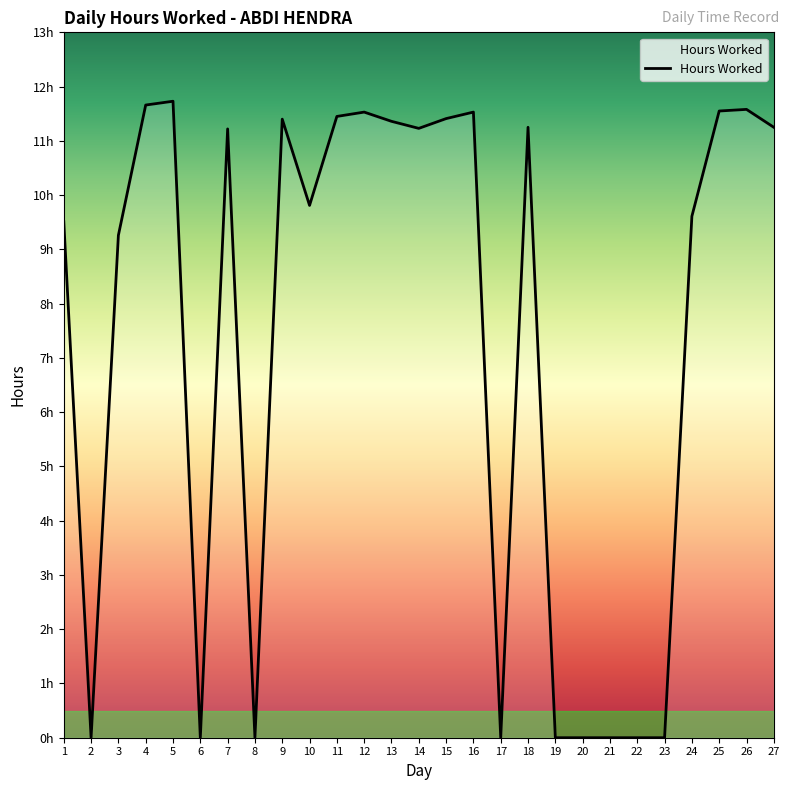

Does the chart display data point markers on the line(s)?

No